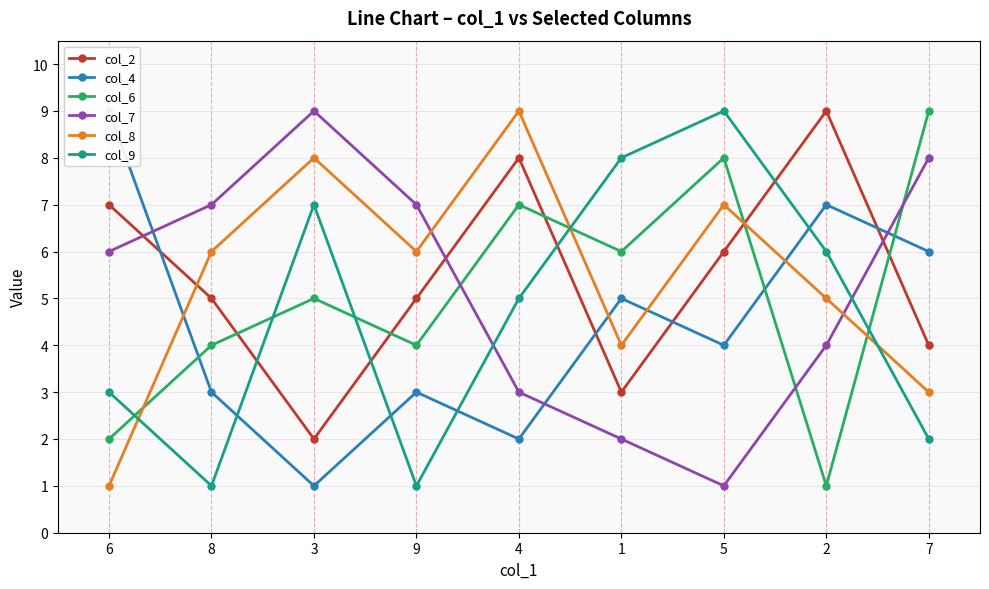

Rank the categories by col_4 value from lowest to highest.

3, 4, 8, 9, 5, 1, 7, 2, 6